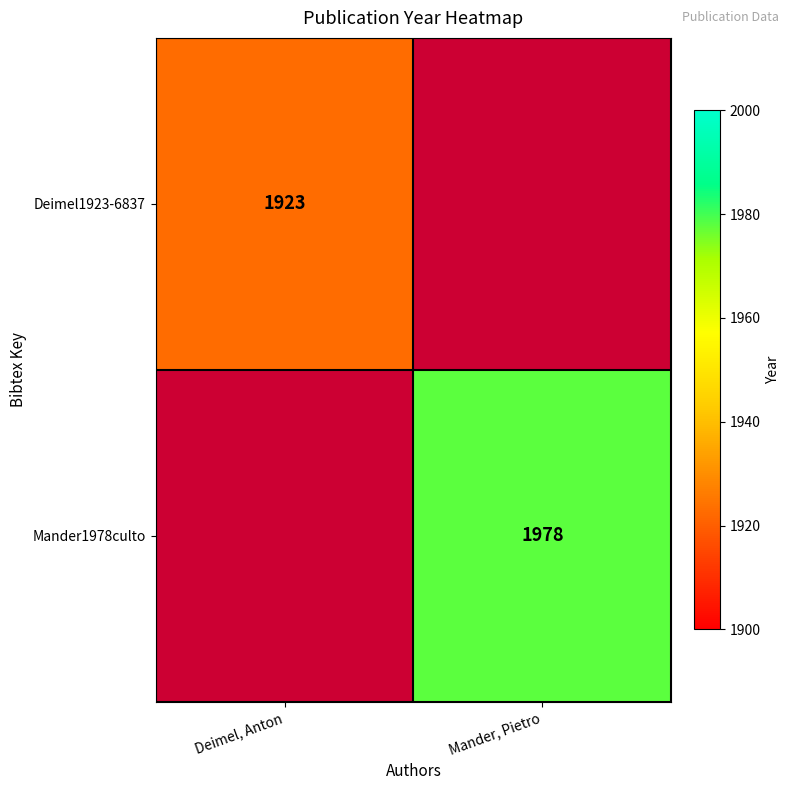

The Mander1978culto series shows 955 at Mander, Pietro. True or false?

False